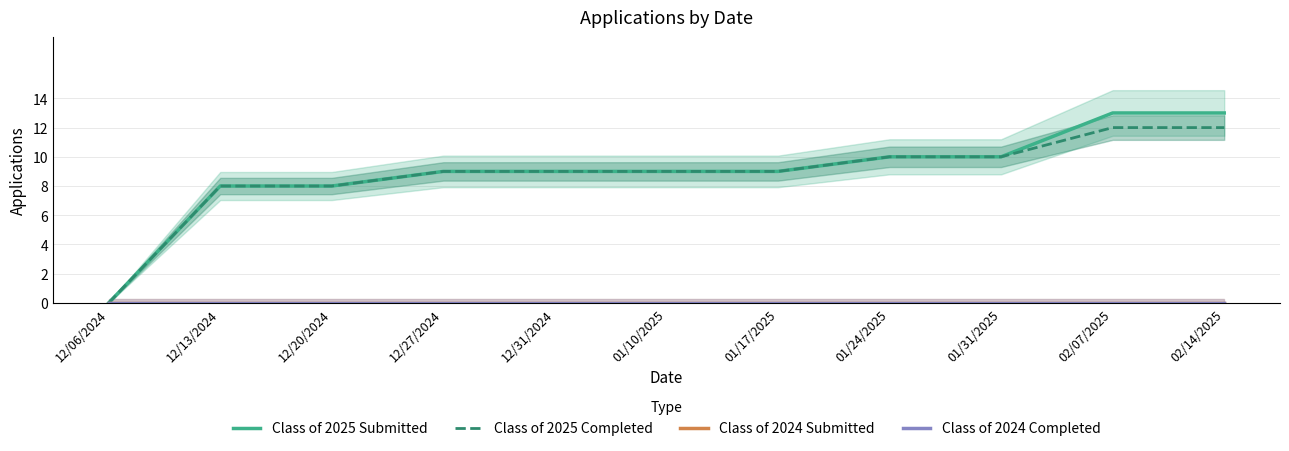

Which series has the largest total across all categories?

Class of 2025 Submitted